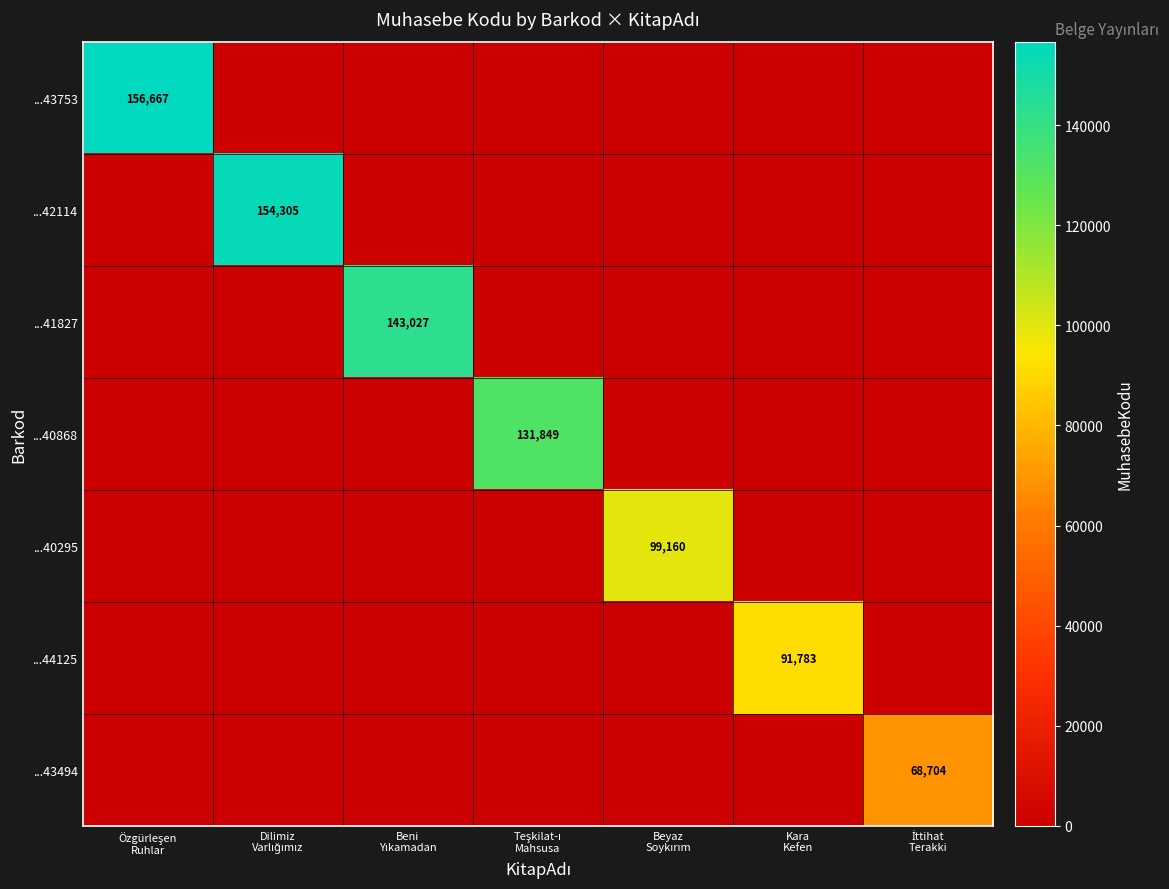

True or false: ...40868 has a value of 0 at Beyaz Soykırım.

True